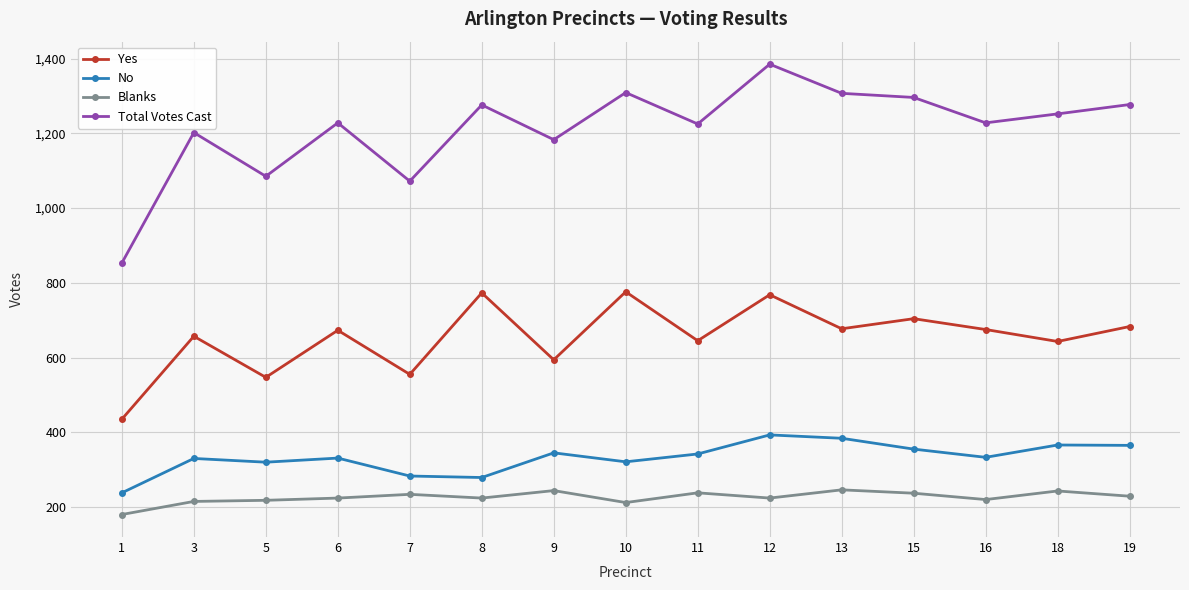

What is the average value of the Yes series?

654